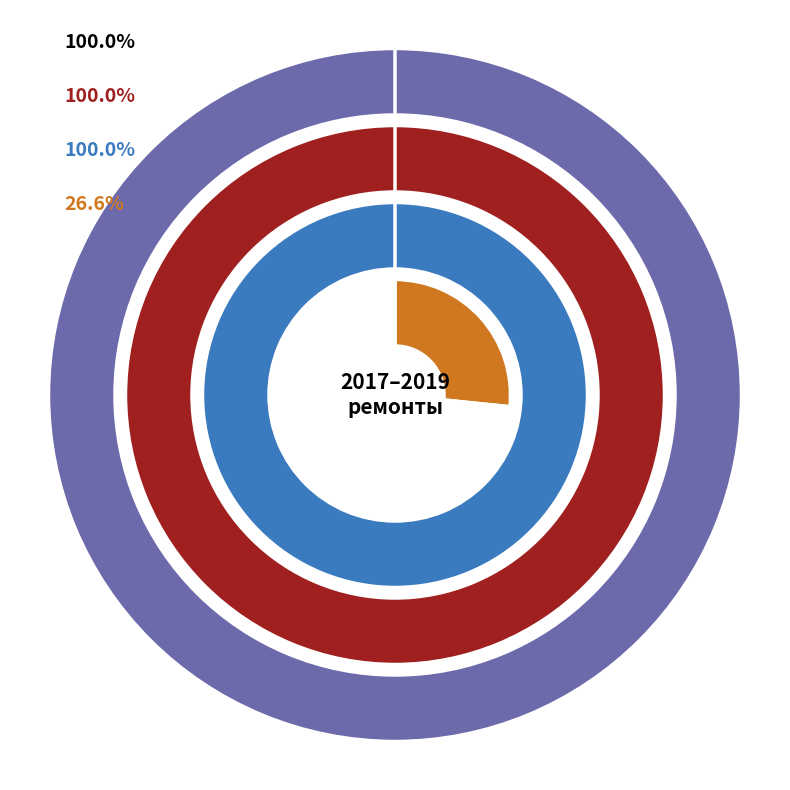

Which category has the biggest portion of the pie?

2017